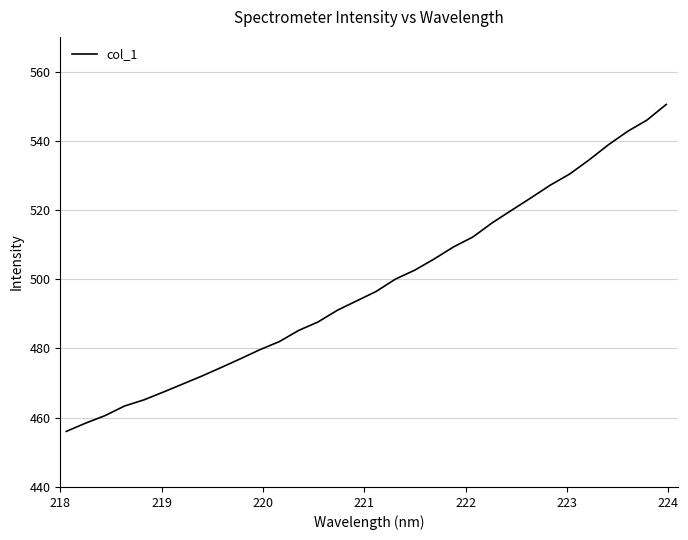

What is the smallest value displayed?

456.0